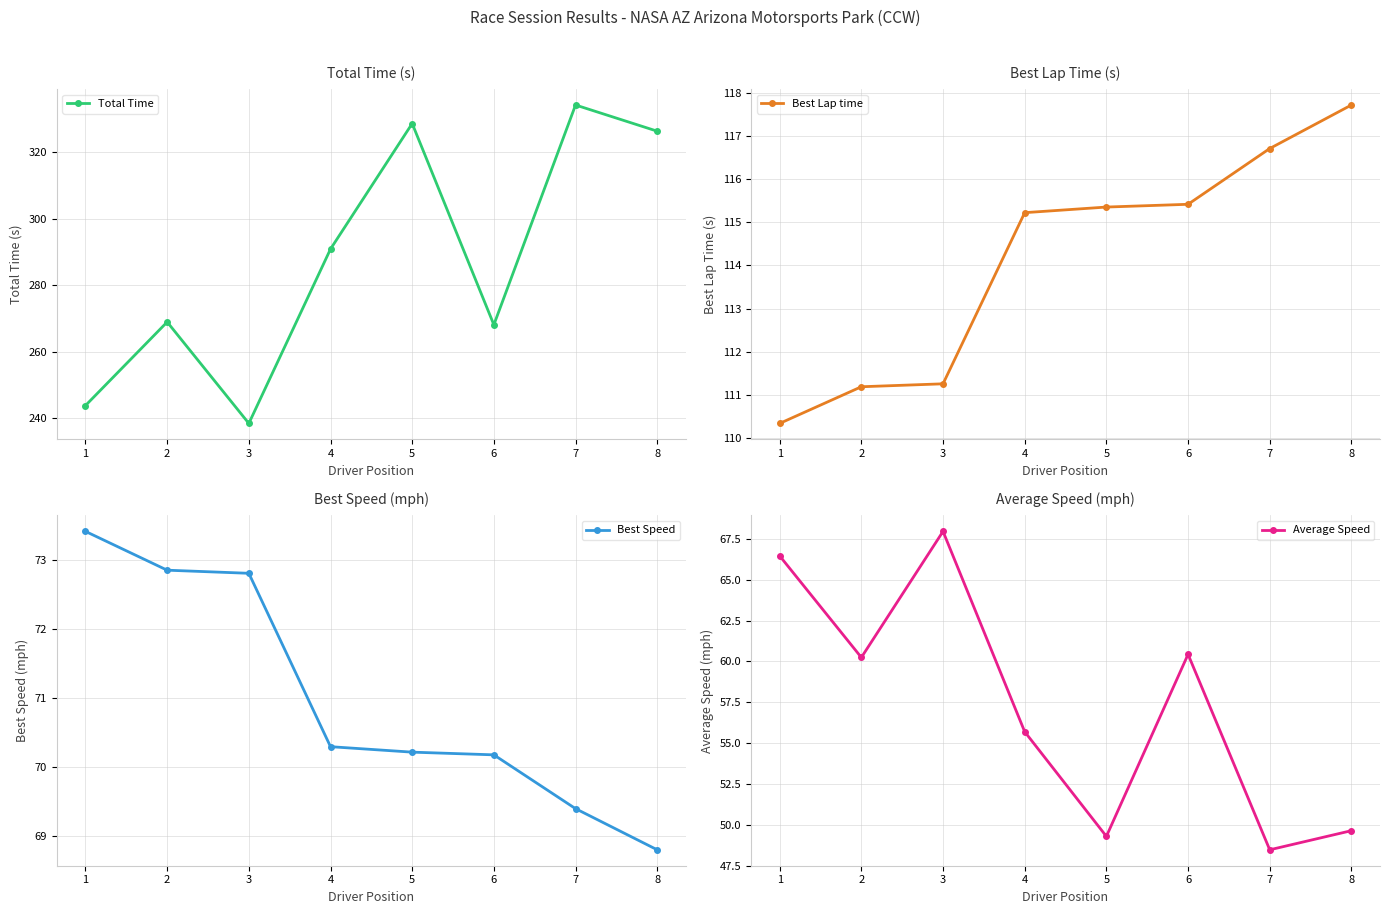

What is the average value of the Best Speed series?

71.0